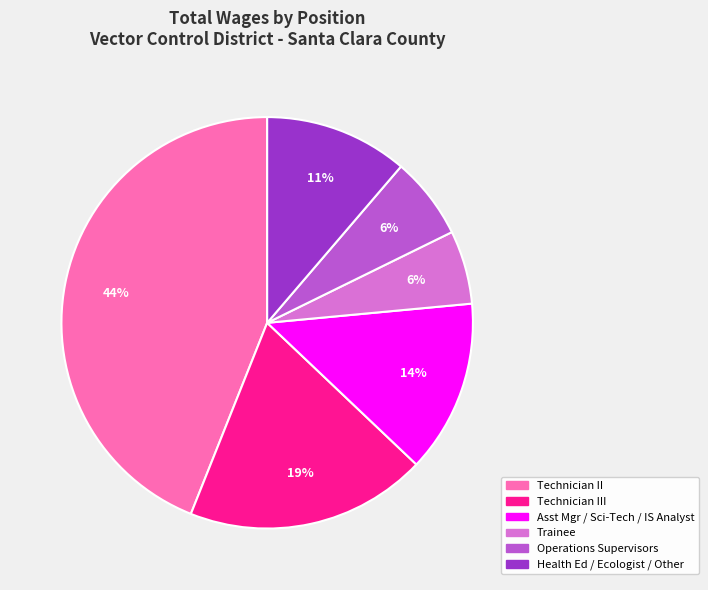

Is there a majority slice in this chart?

No